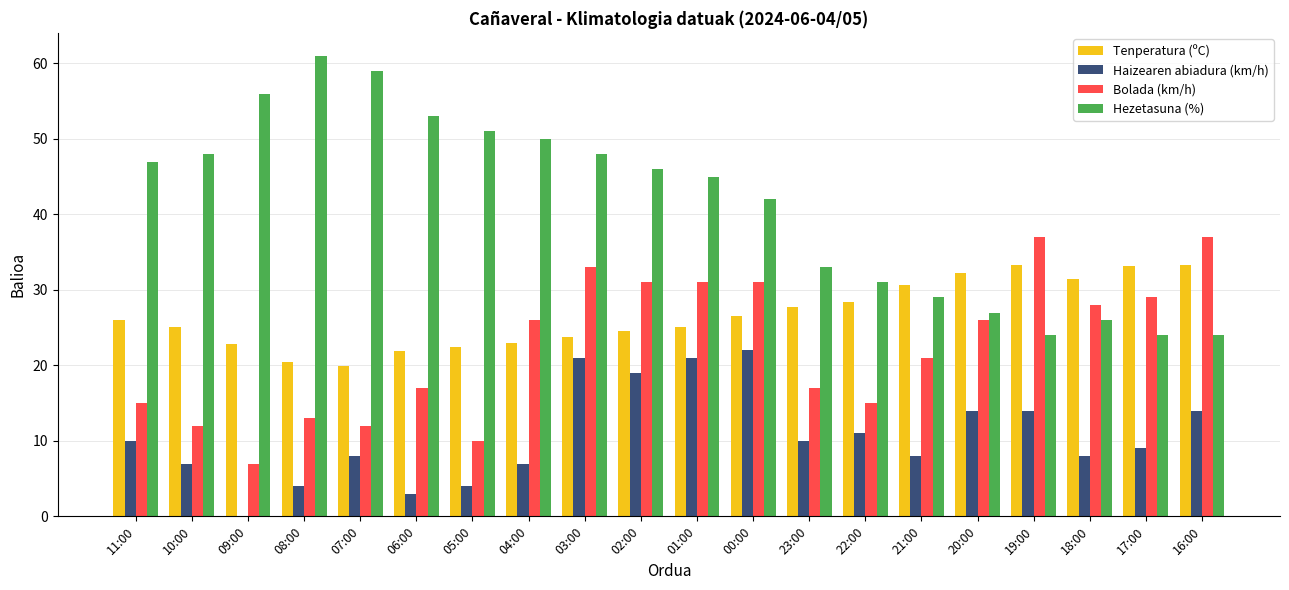

Is it true that Hezetasuna (%) equals 59.0 at 07:00?

True